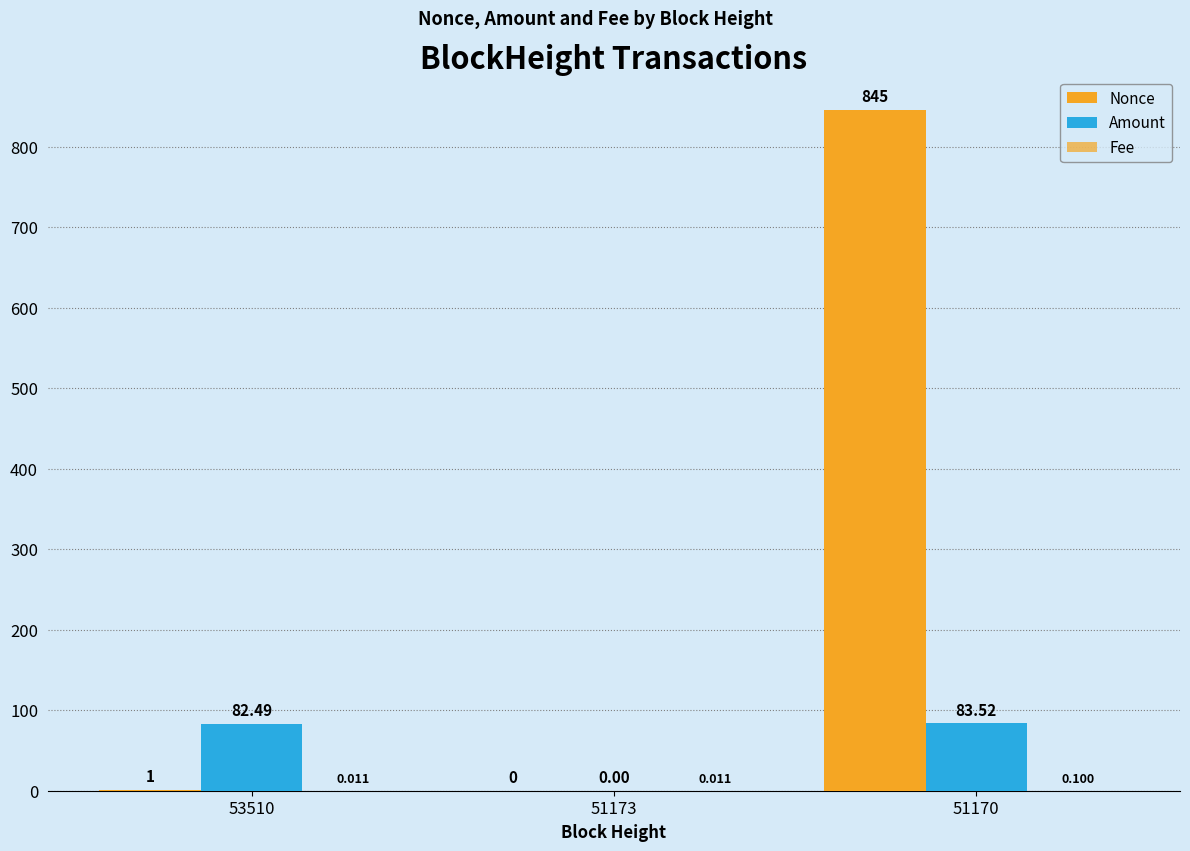

The value of Fee at 51170 is 0.1. True or false?

True